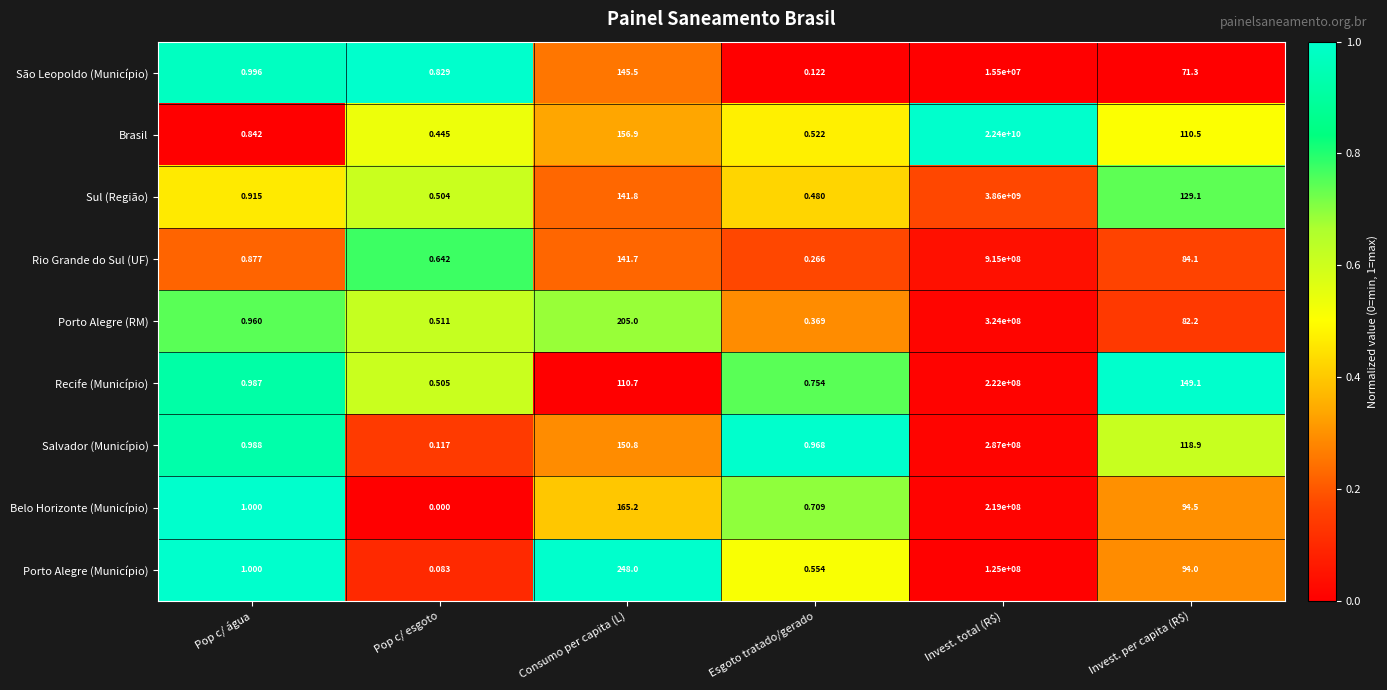

At which category is the sum across all series the highest?

Invest. total (R$)